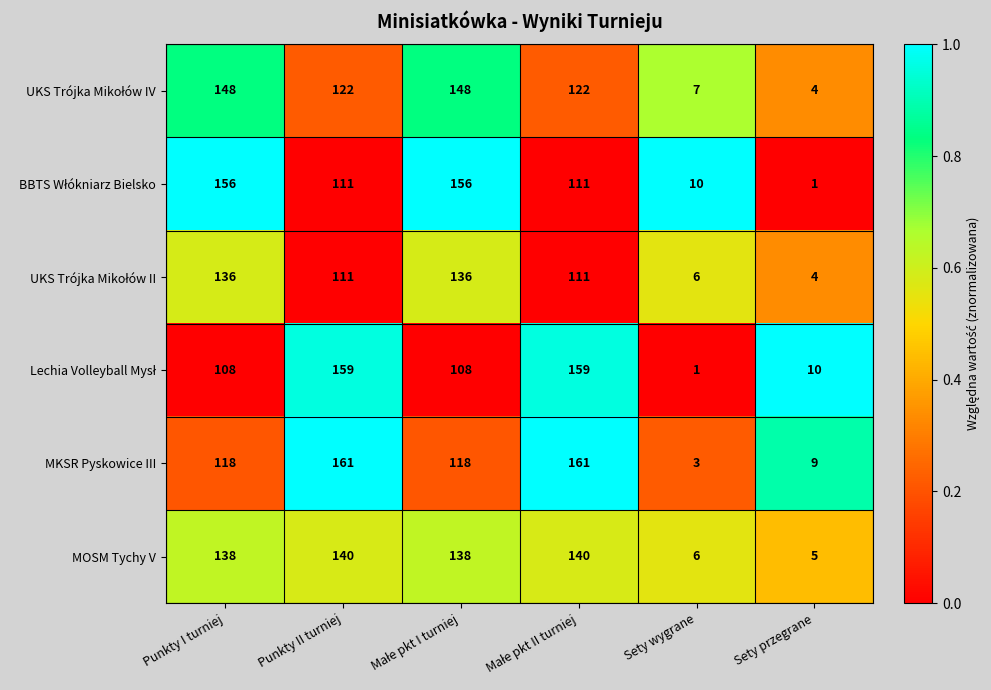

What is the maximum value shown in the chart?

161